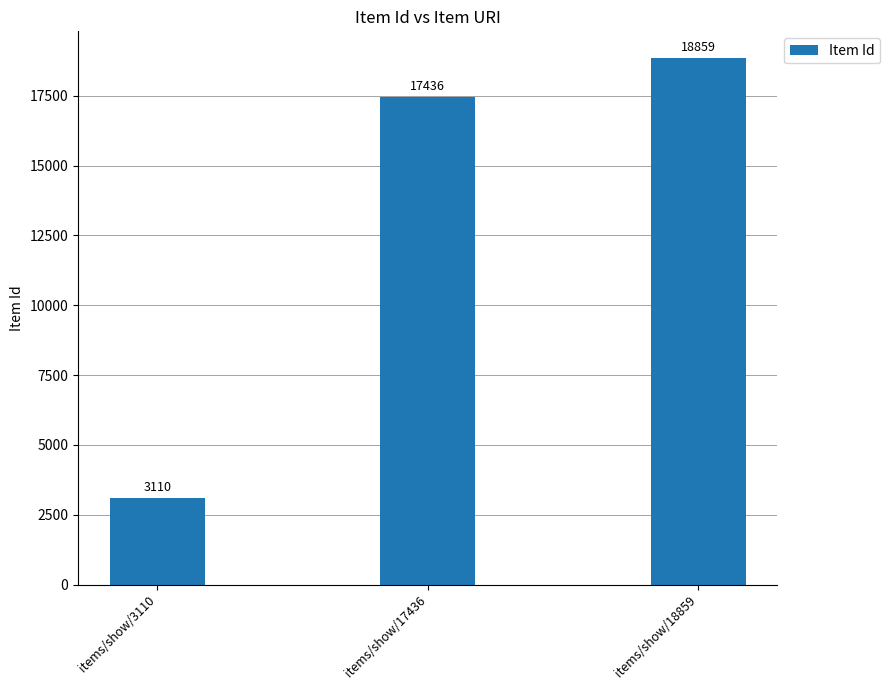

List the labels in order of value, largest first.

items/show/18859, items/show/17436, items/show/3110